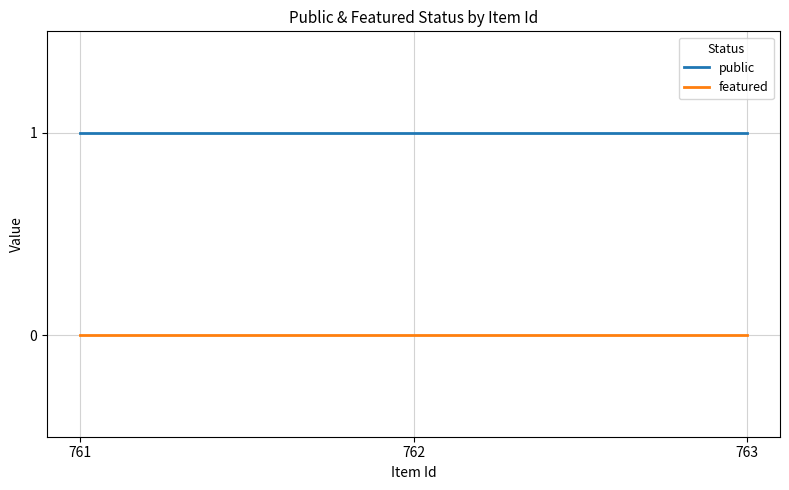

At which category is the sum across all series the highest?

763